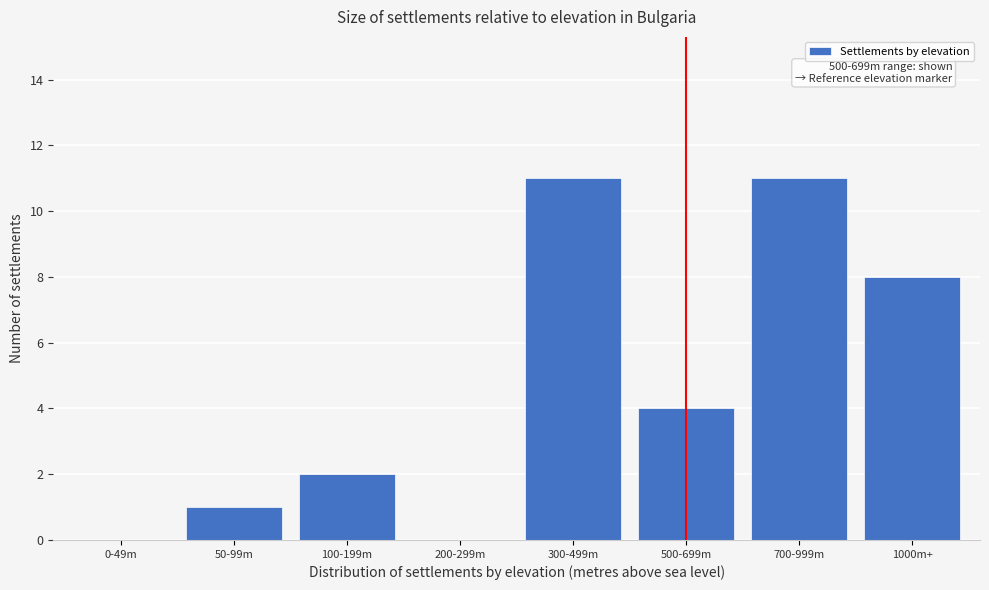

Reading left to right, transcribe all the data shown in this chart.

0-49m=0	50-99m=1	100-199m=2	200-299m=0	300-499m=11	500-699m=4	700-999m=11	1000m+=8